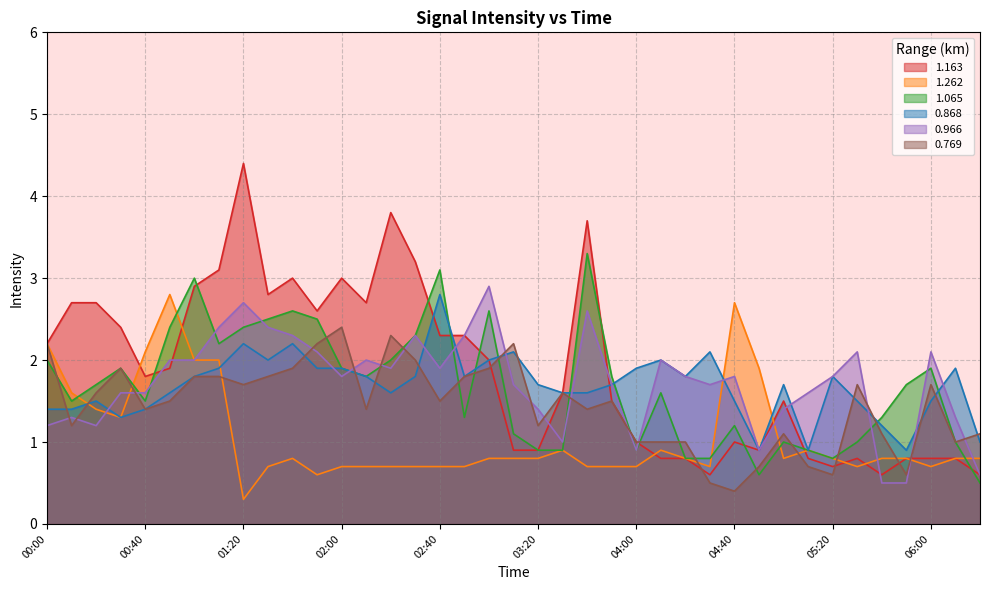

At how many categories does at least one series exceed 2?

25